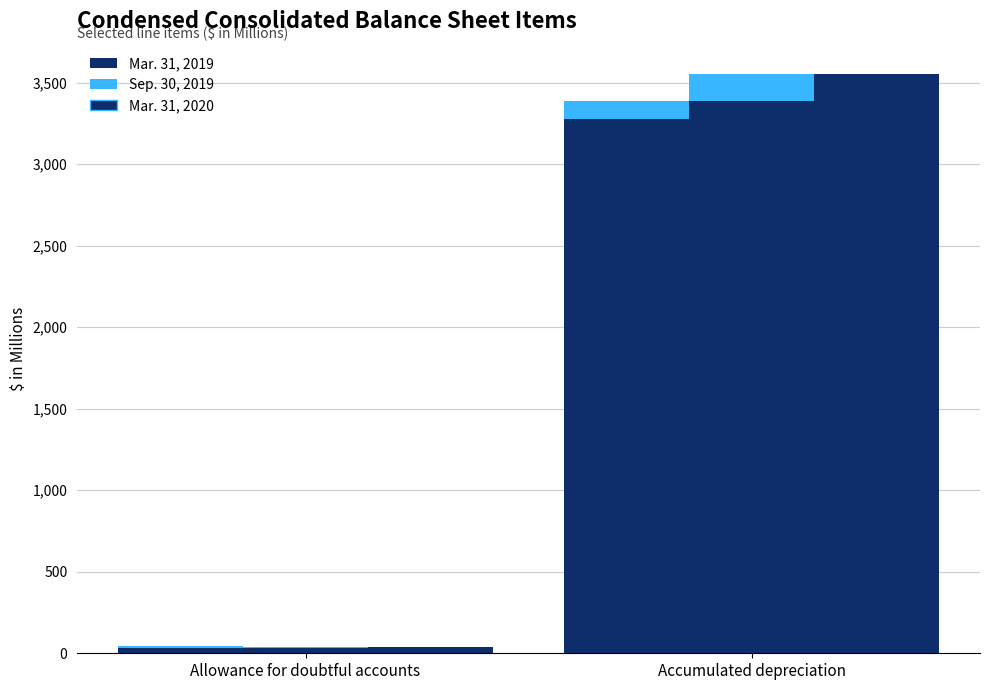

List the series in order of their peak value, lowest first.

Mar. 31, 2019, Sep. 30, 2019, Mar. 31, 2020